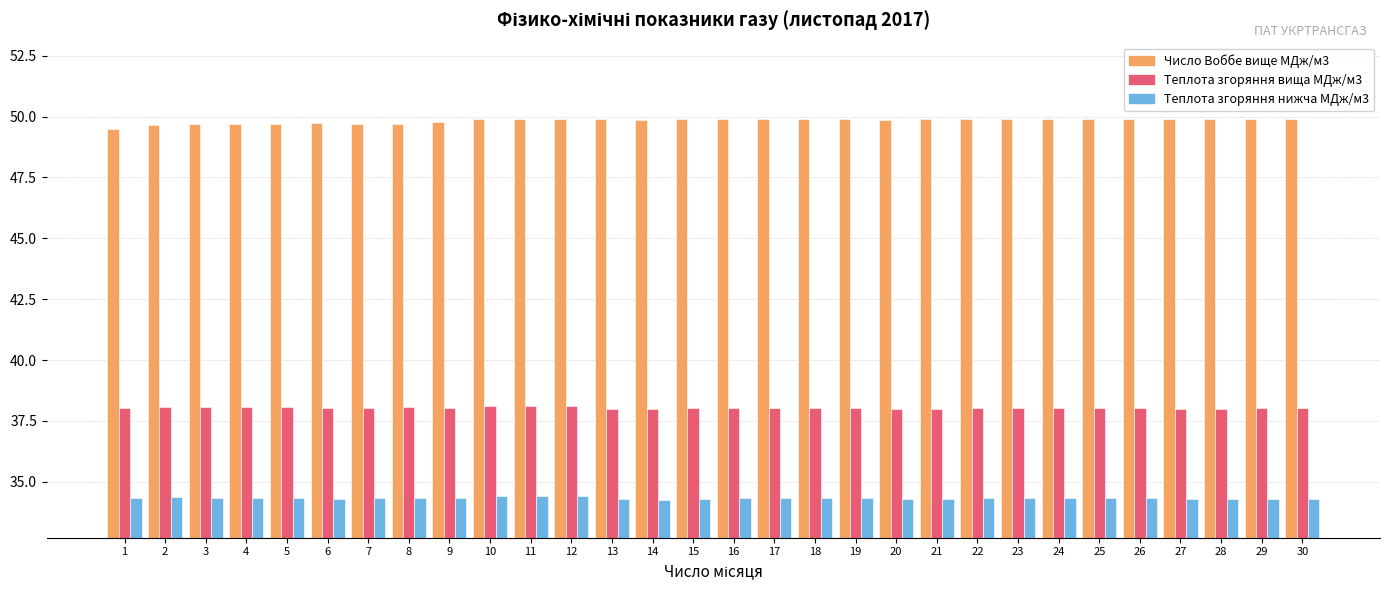

What is the sum of the Теплота згоряння нижча МДж/м3 values at 30 and 27?

68.6